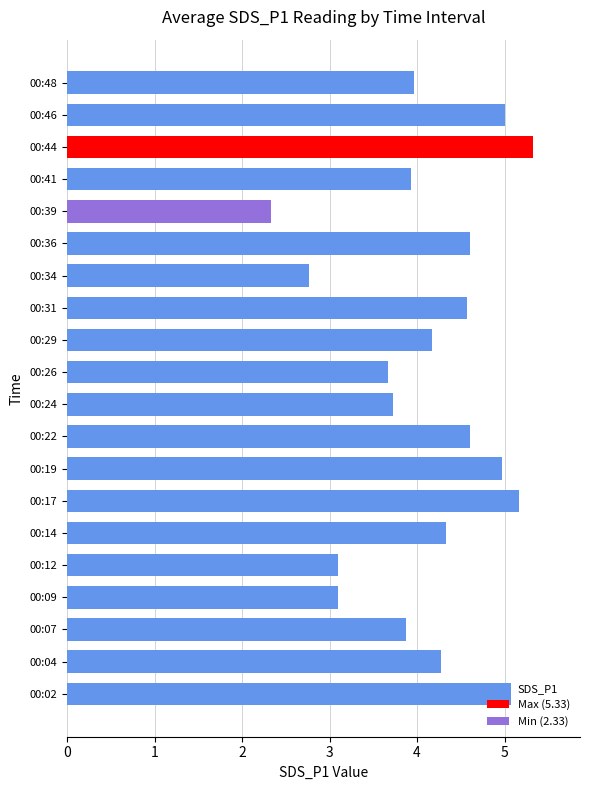

What is the difference between the values at 00:44 and 00:41?

1.4